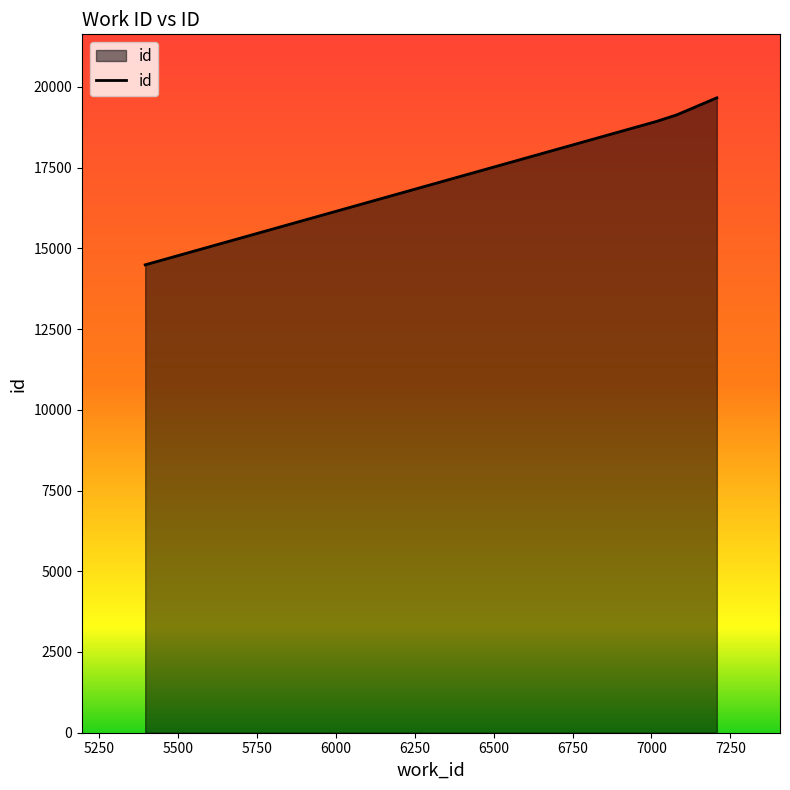

What is the minimum value shown in the chart?

14488